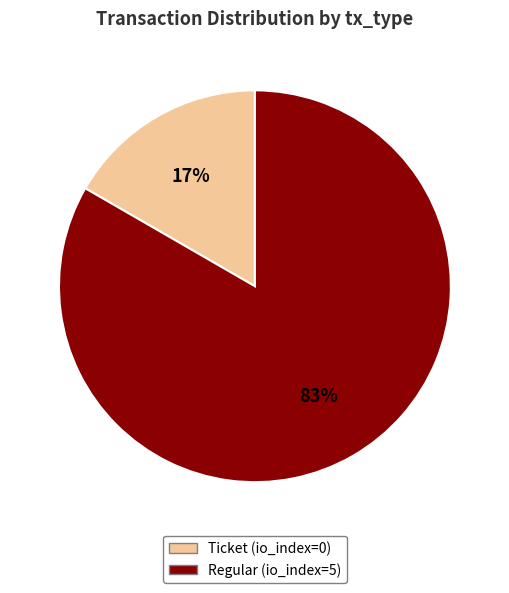

Between Ticket (io_index=0) and Regular (io_index=5), which is larger?

Regular (io_index=5)